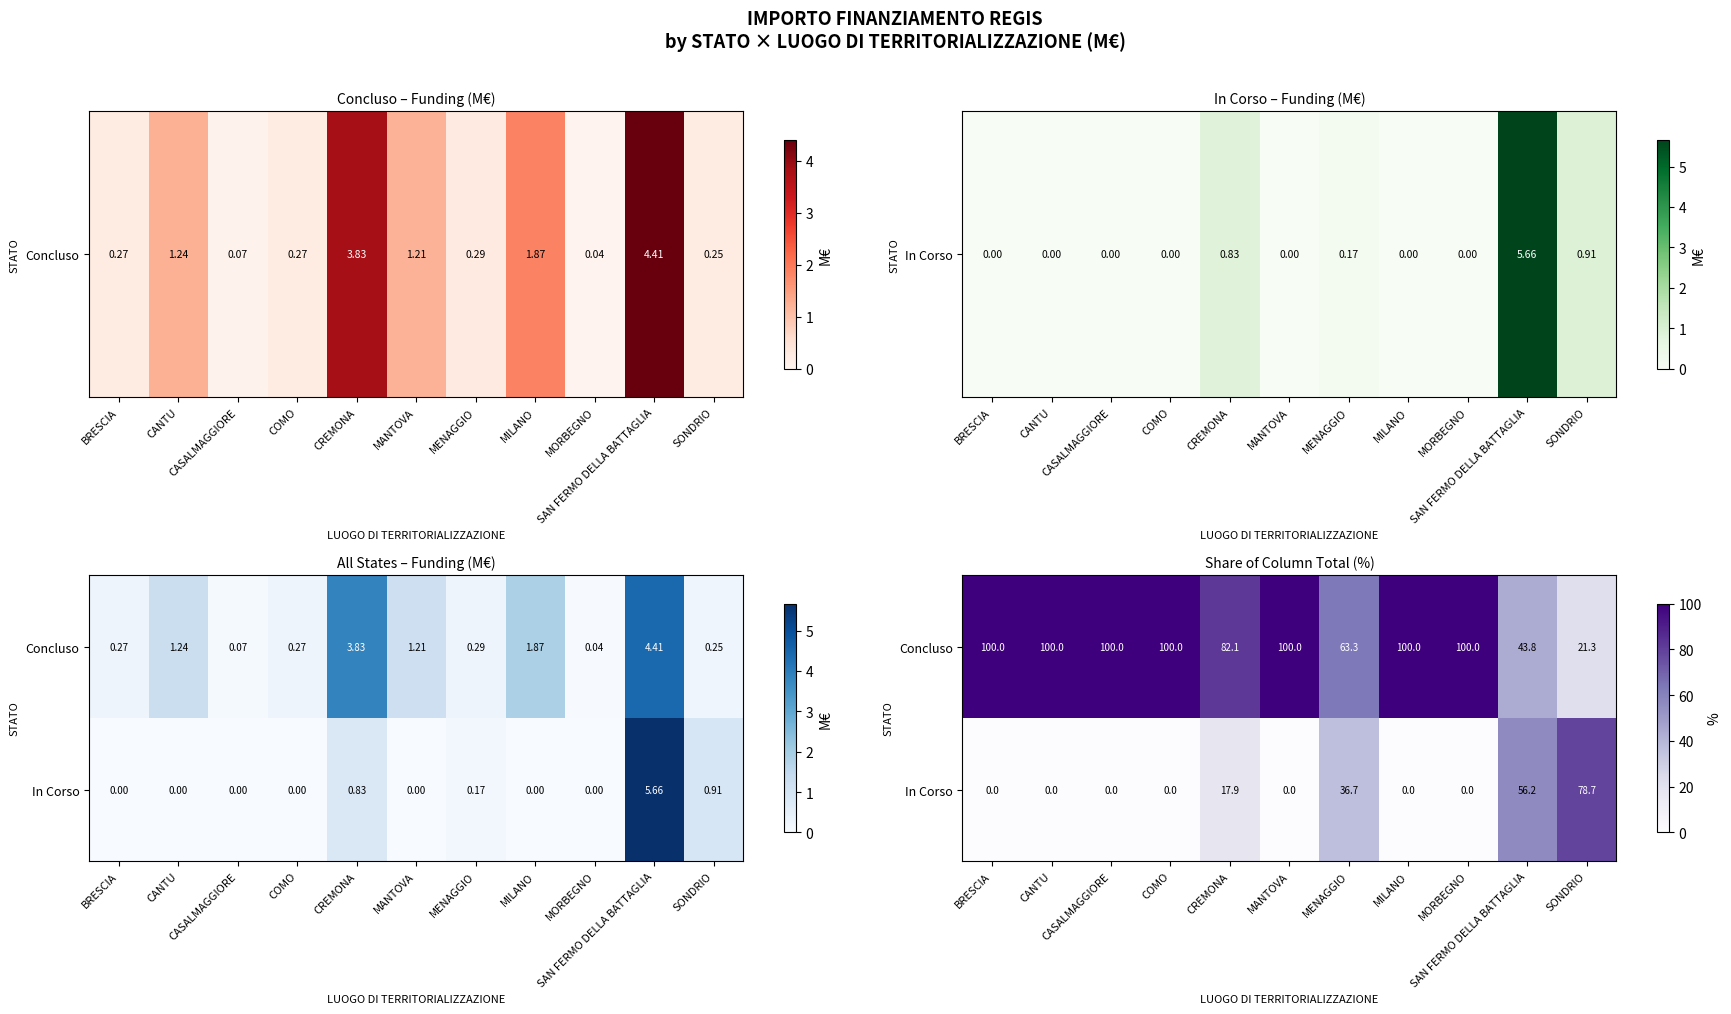

What is the sum of all In Corso values?

189.4